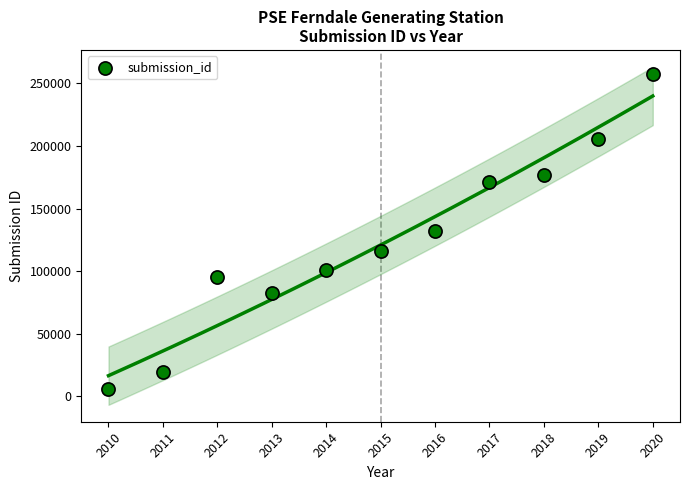

What is the range of Y values (max minus min)?

251505